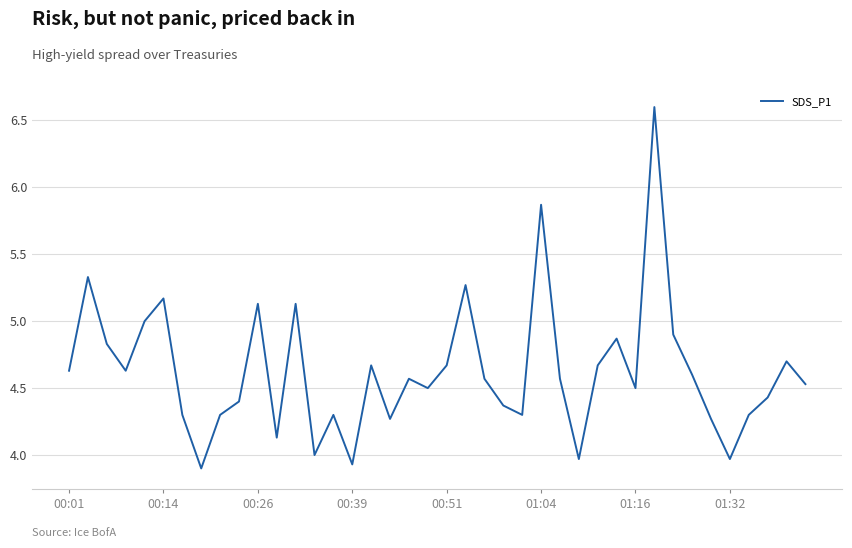

What is the maximum value shown in the chart?

6.6